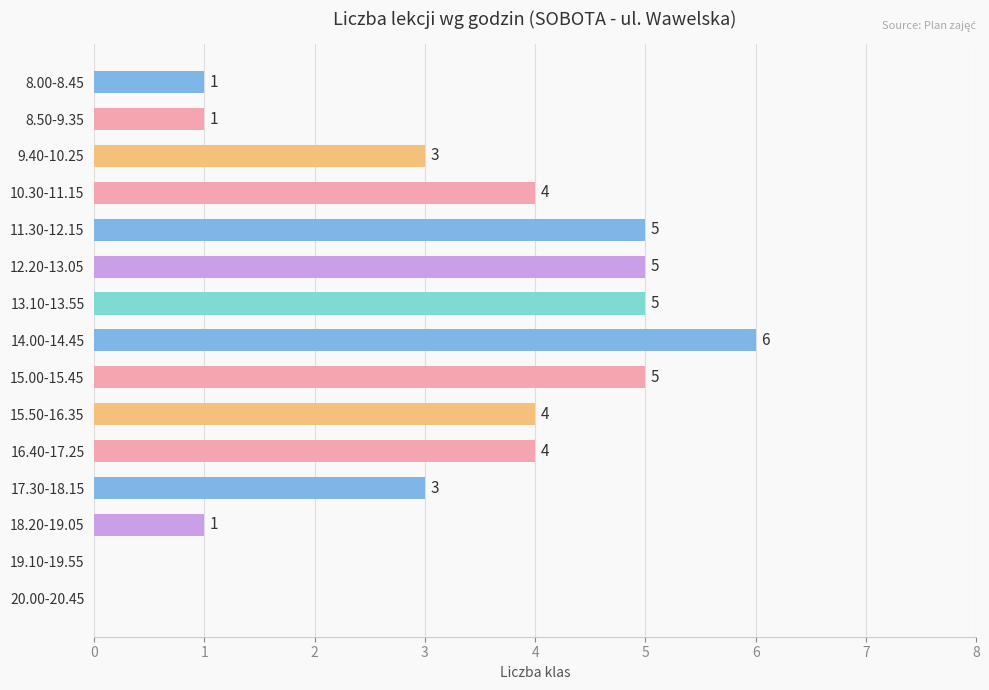

How many values are between 1 and 5?

12